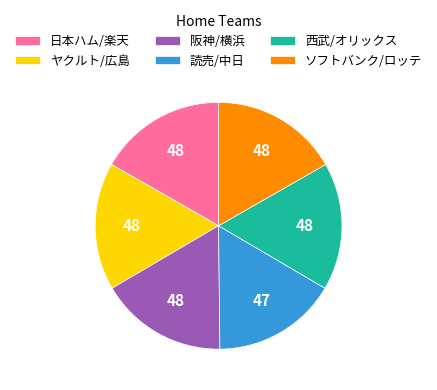

The ヤクルト/広島 slice represents 28% of the pie. True or false?

False